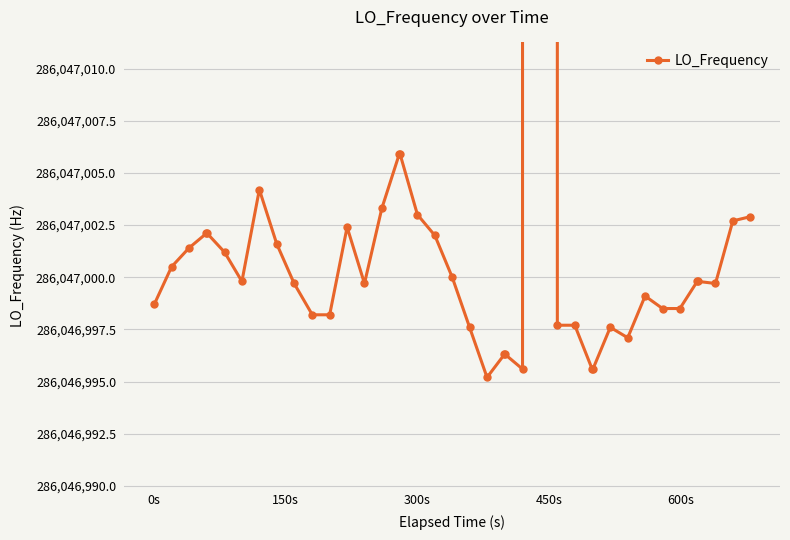

How many lines are shown in the chart?

1